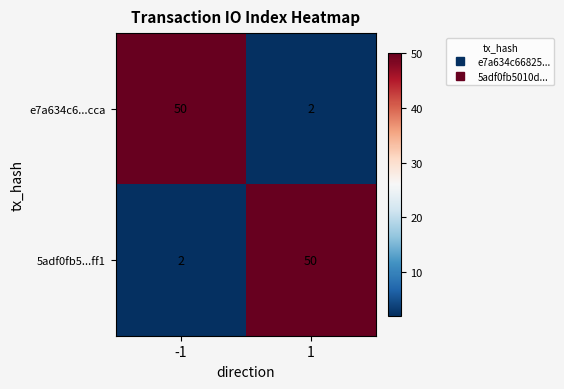

The e7a634c6...cca series shows 2 at 1. True or false?

True